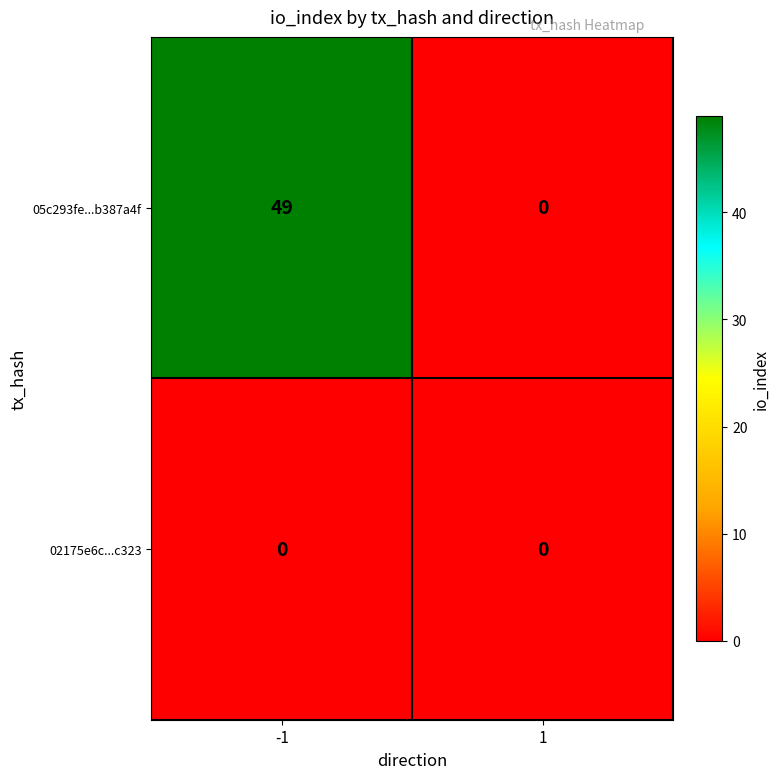

What is the approximate value of 05c293fe...b387a4f at -1?

49